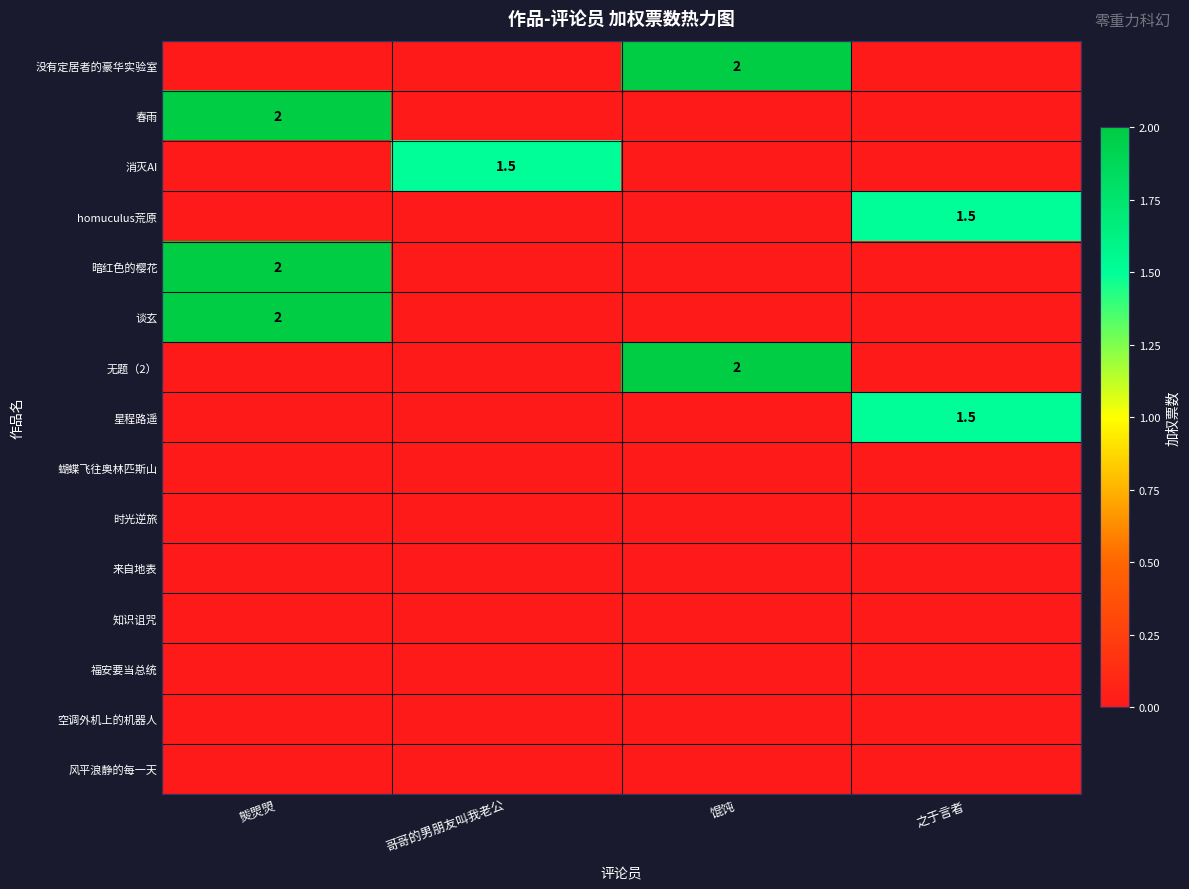

At 馄饨, list the series in order from smallest to largest.

春雨, 消灭AI, homuculus荒原, 暗红色的樱花, 谈玄, 星程路遥, 蝴蝶飞往奥林匹斯山, 时光逆旅, 来自地表, 知识诅咒, 福安要当总统, 空调外机上的机器人, 风平浪静的每一天, 没有定居者的豪华实验室, 无题（2）